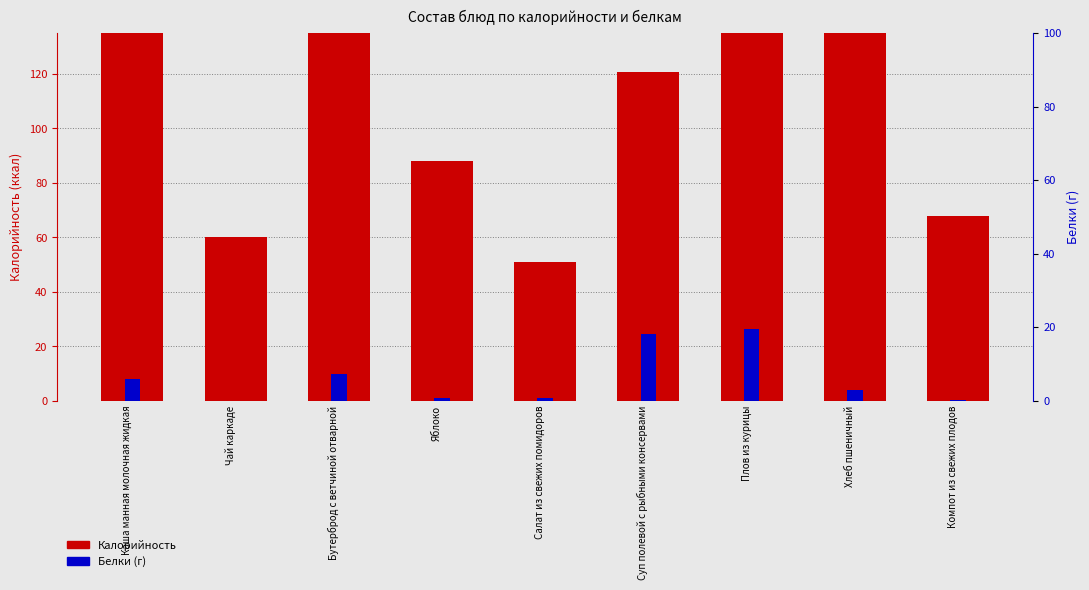

How many data points does each series have?

9